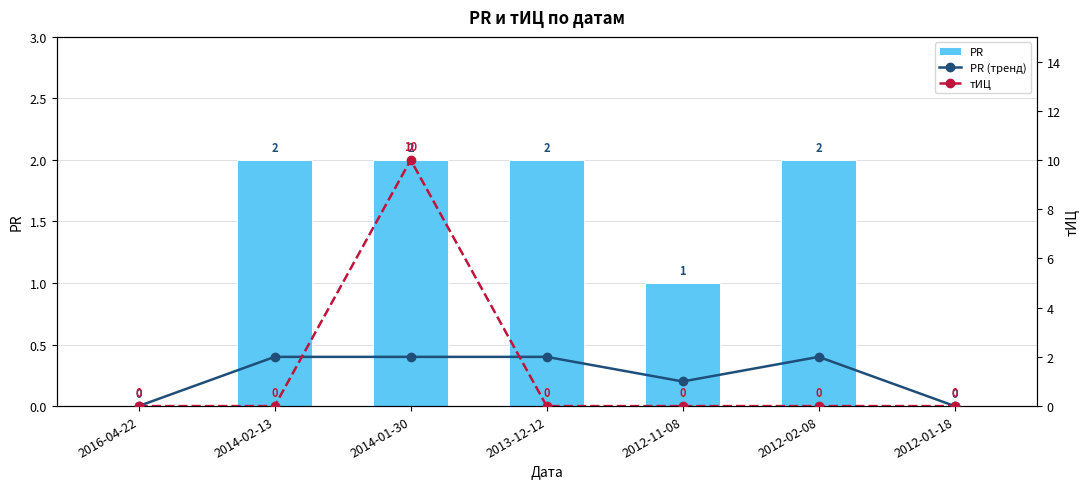

What is the difference between the highest and lowest values at 2014-01-30?

8